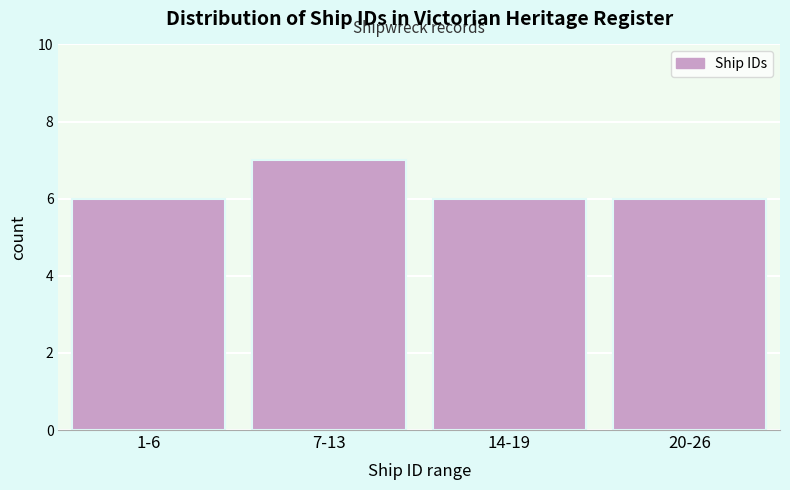

Reading left to right, what are all the values shown in this chart?

6	7	6	6